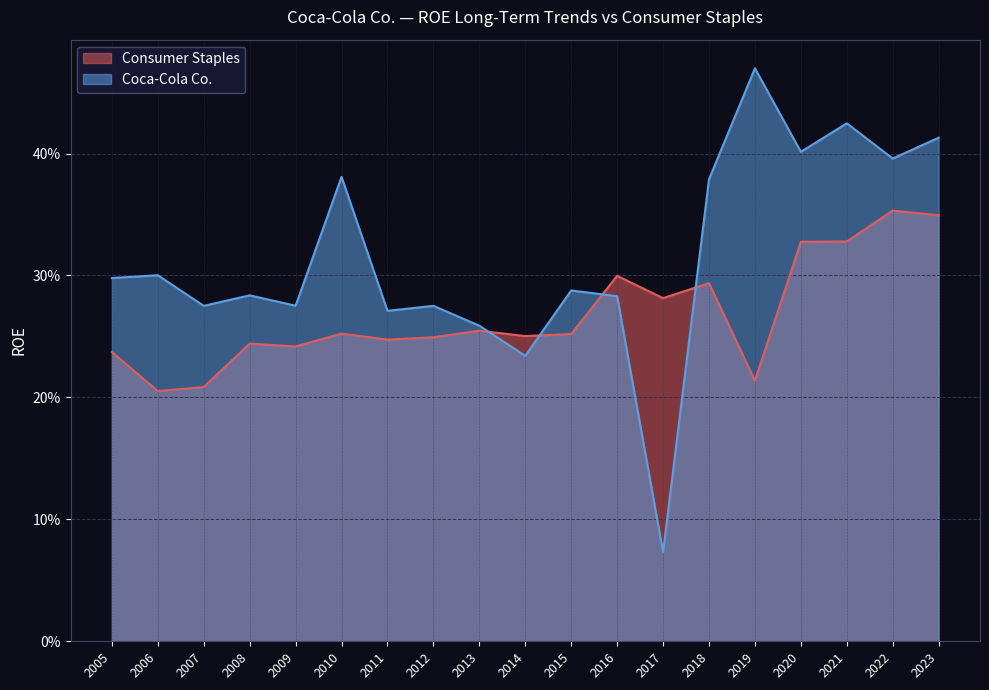

The Coca-Cola Co. series shows 0.0 at 2017. True or false?

False